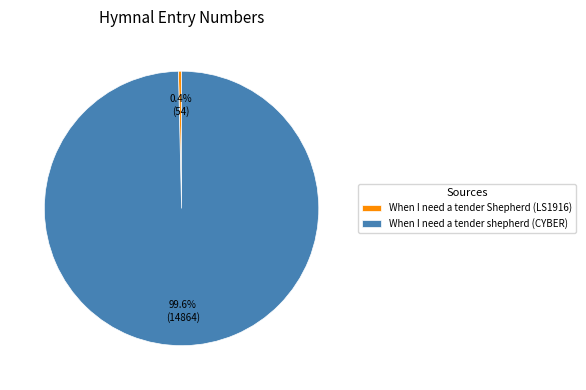

What is the smallest slice in the pie chart?

When I need a tender Shepherd (LS1916)